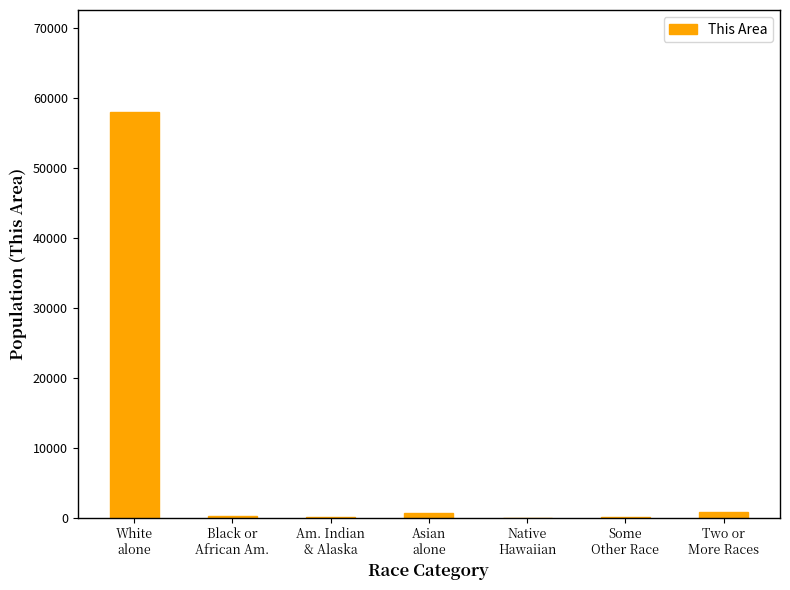

What is the change in value from Some
Other Race to Two or
More Races?

+634